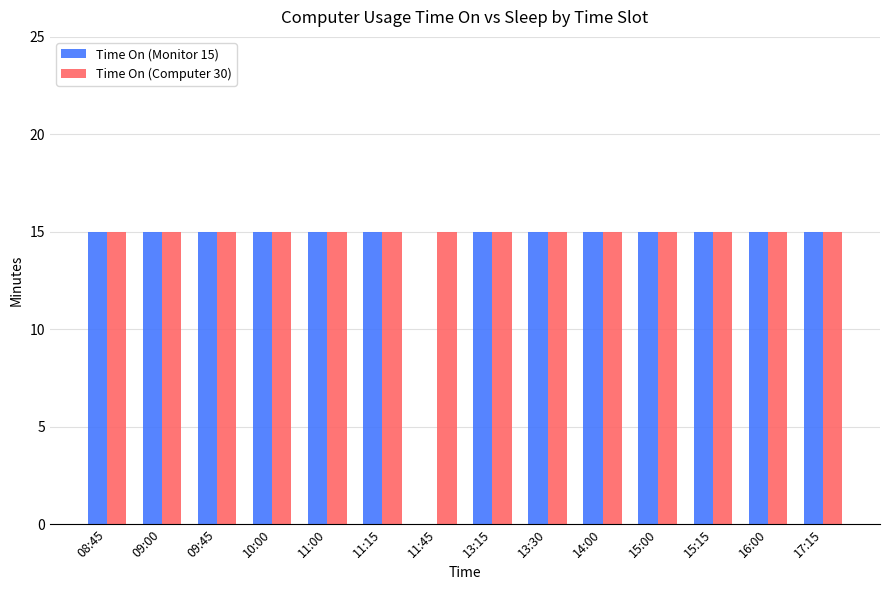

What is the greatest value displayed?

15